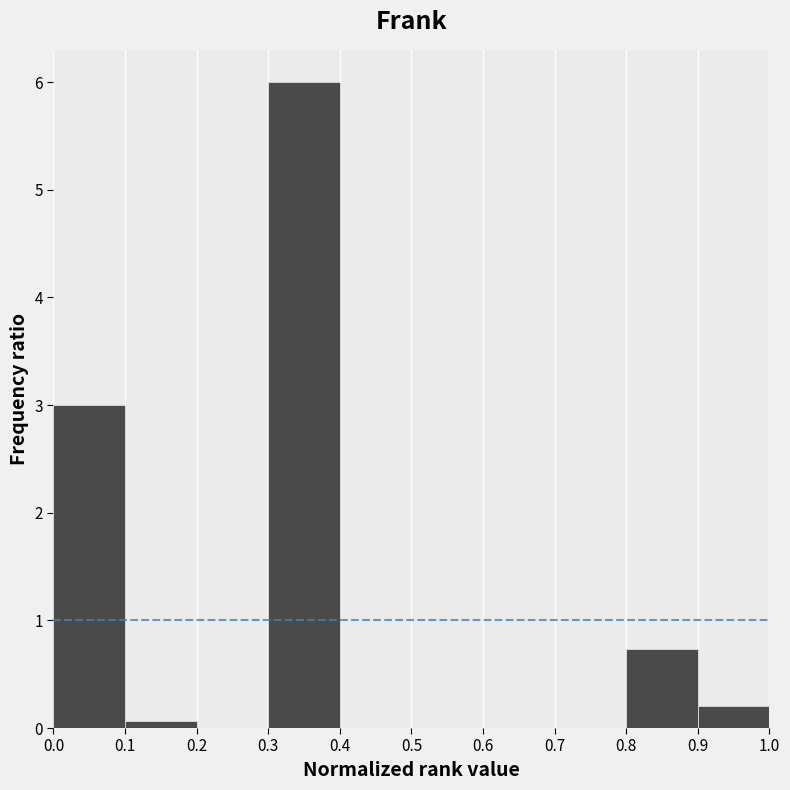

Reading left to right, transcribe this chart: for each bar, give the range it covers on the x-axis and its height. The values are not printed on the chart, so give them approximately, as read against the axis.

0.0 to 0.1: 3.0
0.1 to 0.2: under 0.1
0.2 to 0.3: 0
0.3 to 0.4: 6.0
0.4 to 0.5: 0
0.5 to 0.6: 0
0.6 to 0.7: 0
0.7 to 0.8: 0
0.8 to 0.9: 0.7
0.9 to 1.0: 0.2